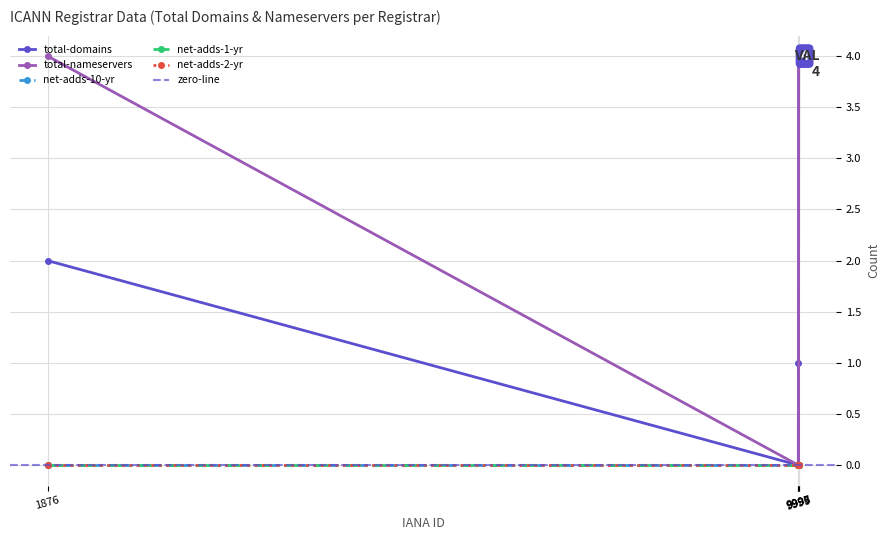

What is the maximum value shown in the chart?

4